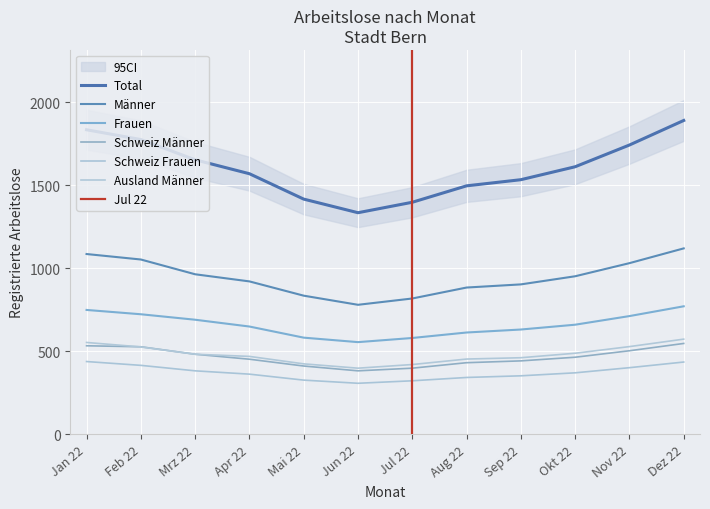

What is the value of the Schweiz Frauen point at the 11th from the left?

401